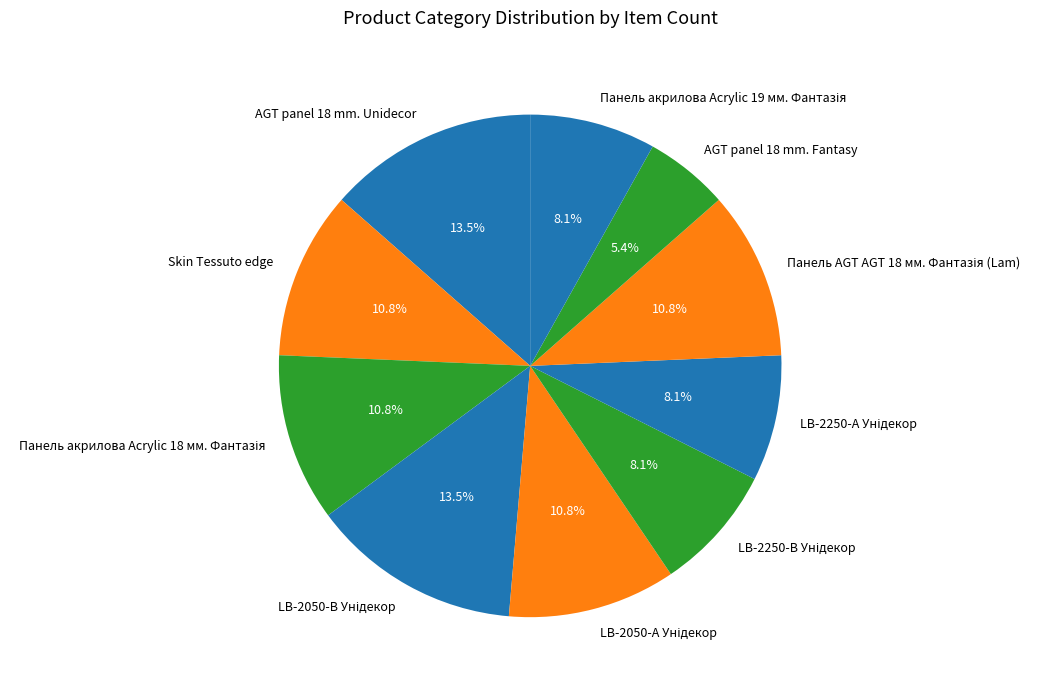

How much of the chart is everything except AGT panel 18 mm. Unidecor?

86.5%